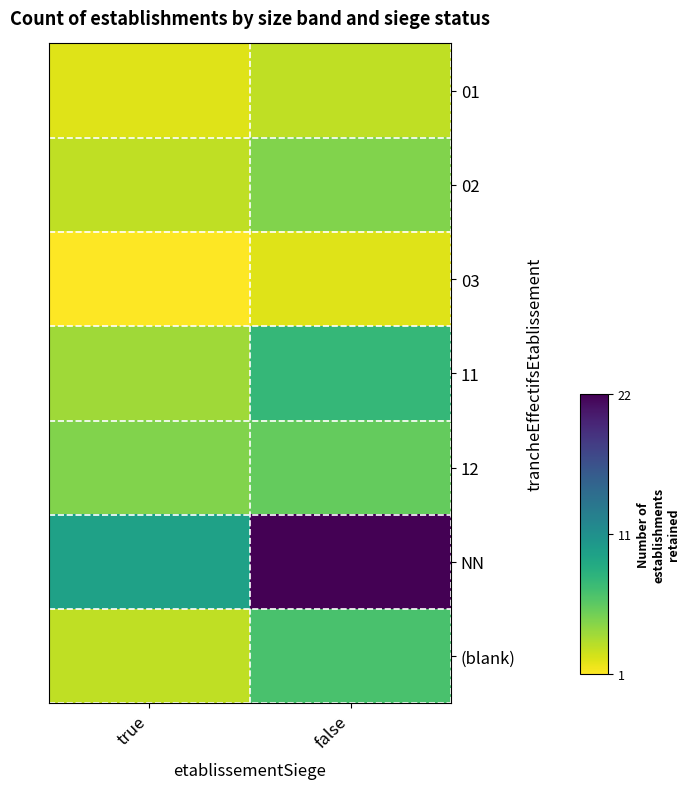

How many series are shown in this chart?

7